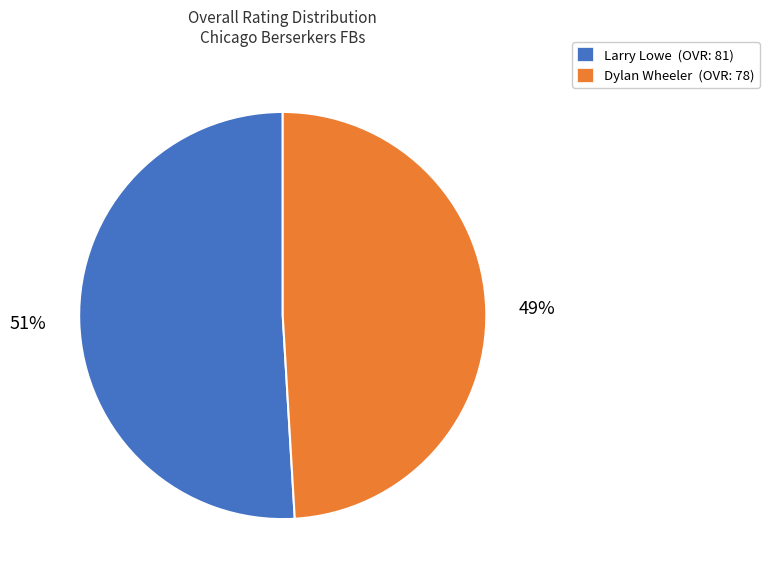

Rank the categories by value from lowest to highest.

Dylan Wheeler, Larry Lowe